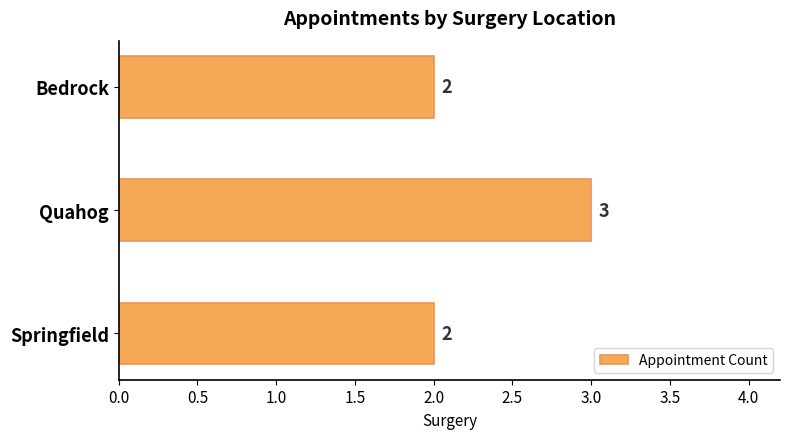

The chart shows a value of 3 at Bedrock. True or false?

False